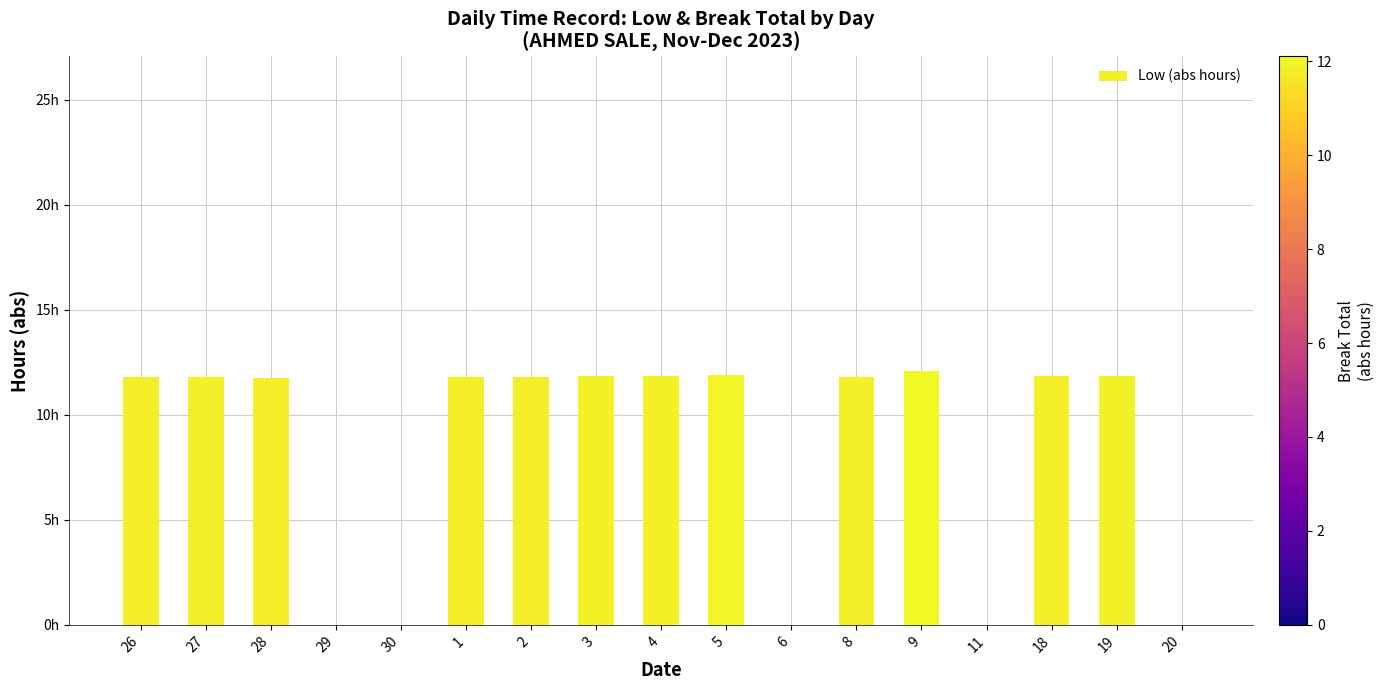

What is the change in value from 28 to 29?

-11.8